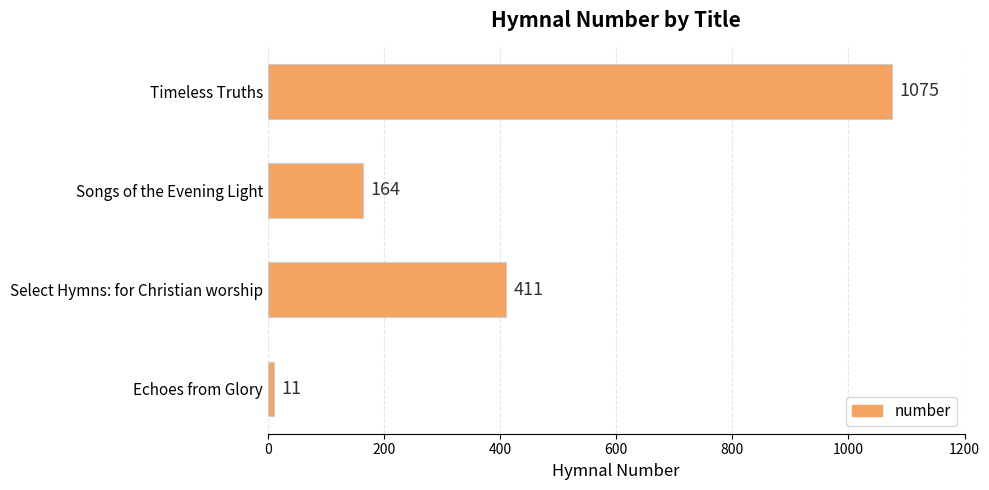

What is the ratio of the value at Select Hymns: for Christian worship to the value at Echoes from Glory?

37.4